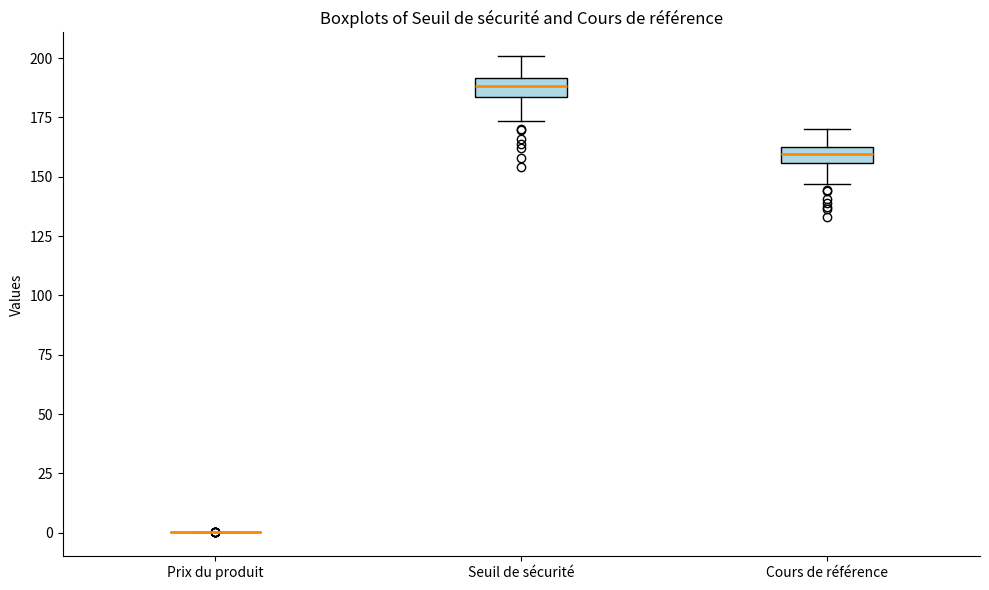

Where is the lower edge of the box for Seuil de sécurité on the y-axis? The values are not printed on the chart, so give them approximately, as read against the axis.

185